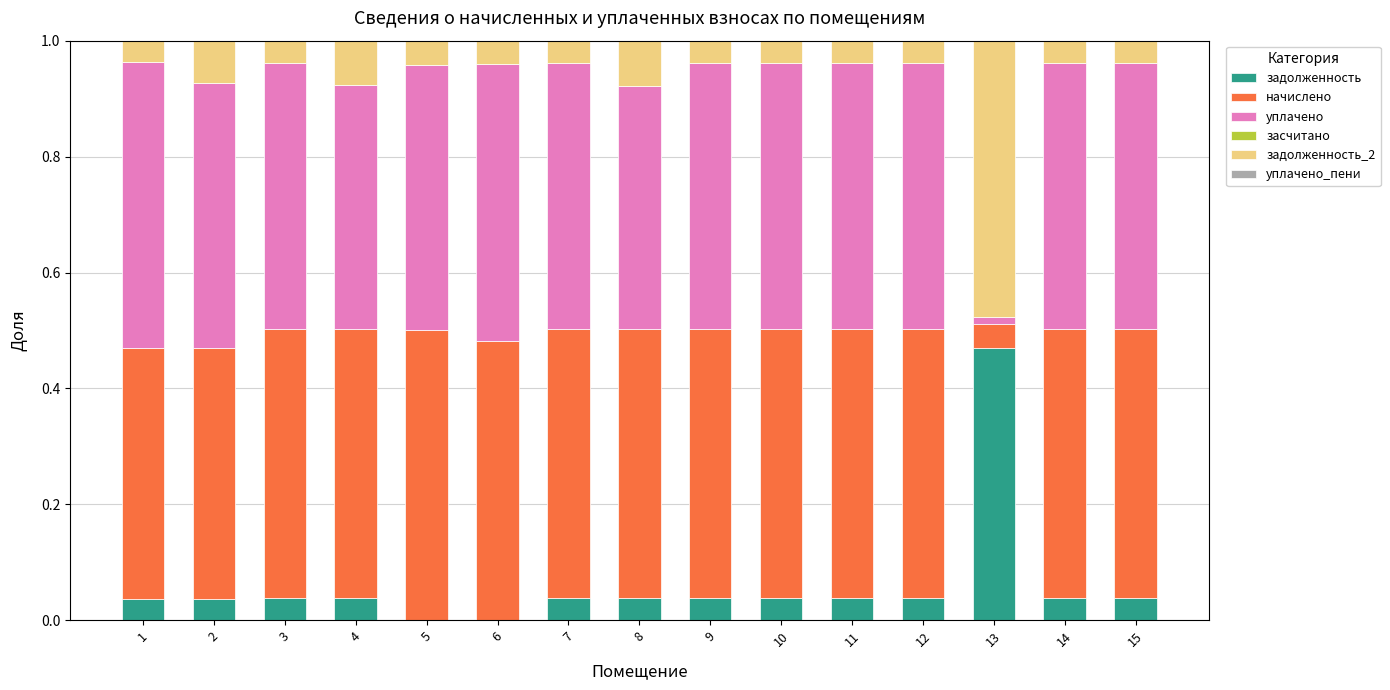

What is the total value across all series at 11?

1.0